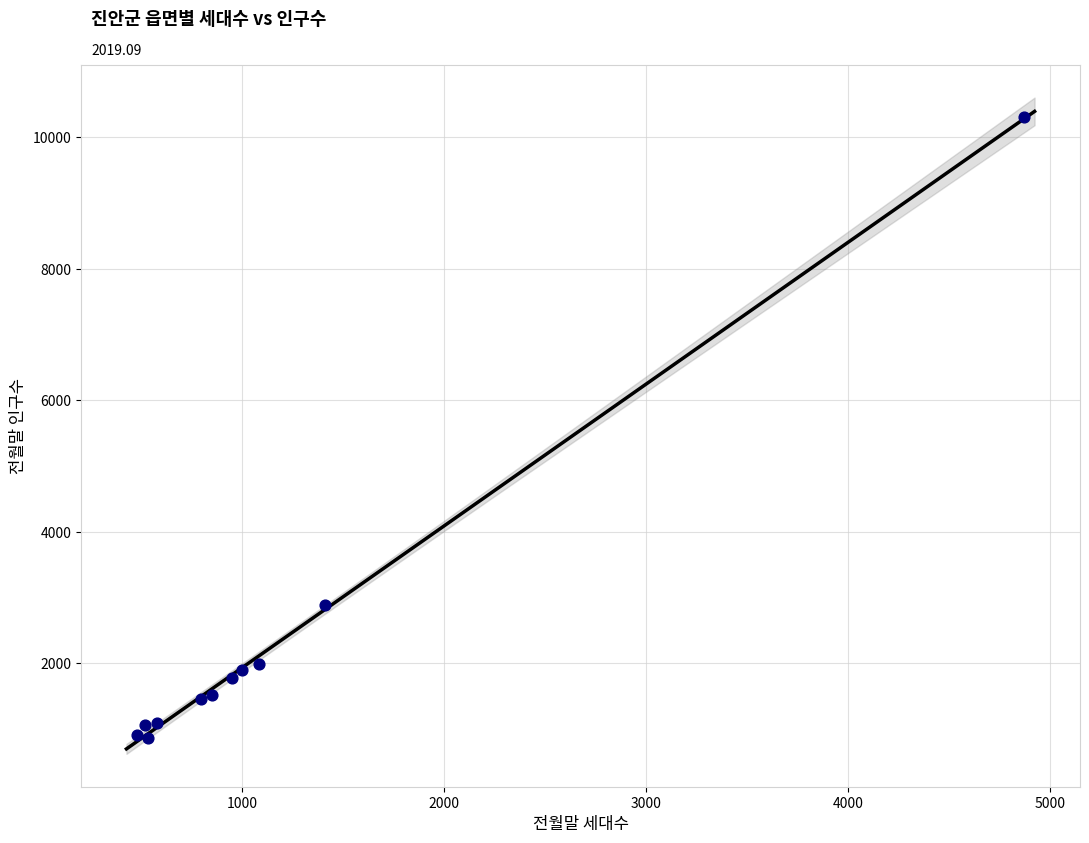

What Y value in the scatter plot is closest to 5582?

2877